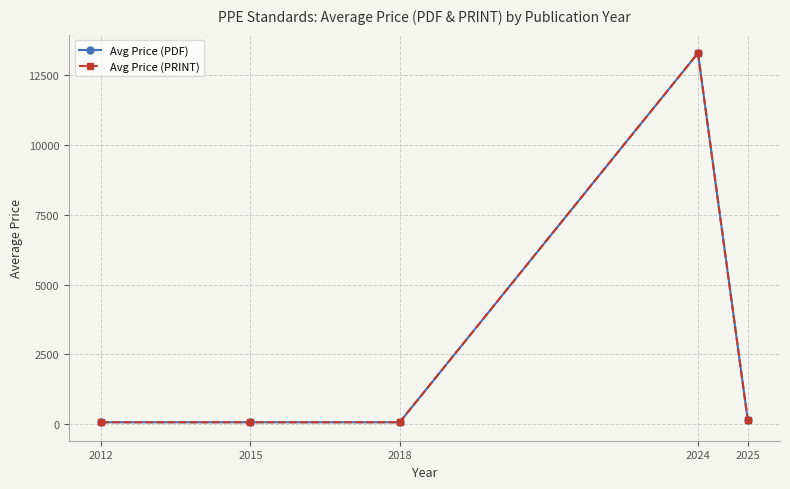

True or false: Avg Price (PRINT) has more than 2 interior local peaks.

False